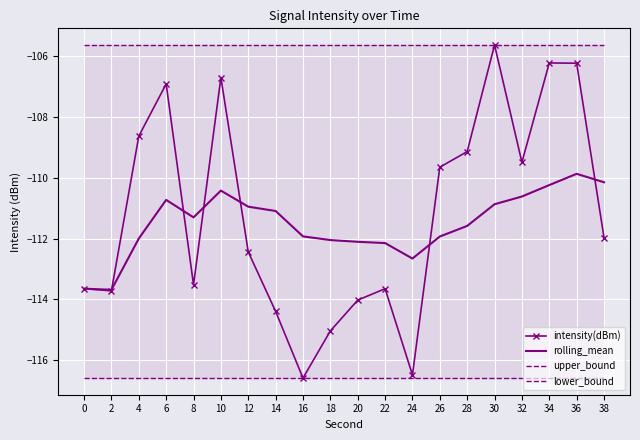

Count the number of data series in this chart.

4